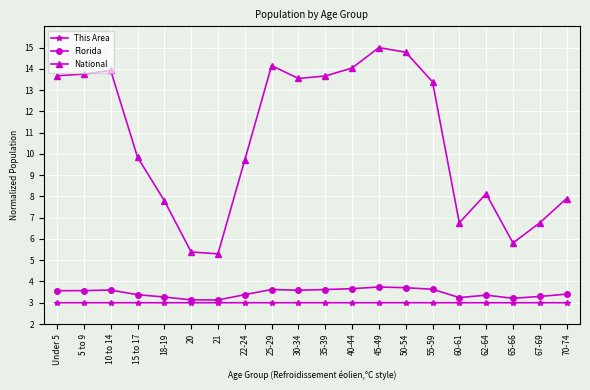

True or false: Florida has more than 2 interior local peaks.

True